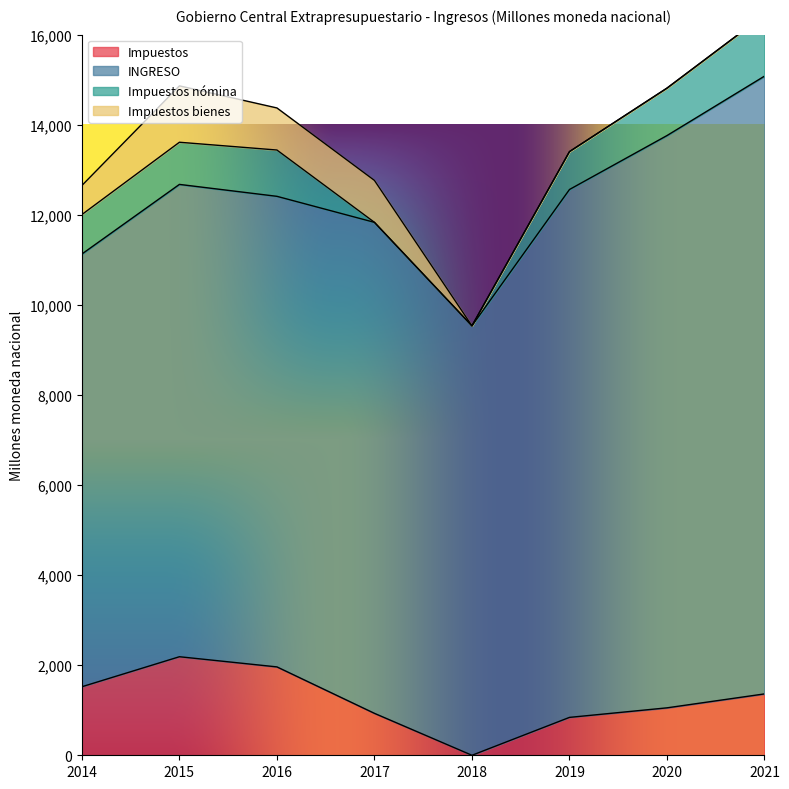

True or false: INGRESO and Impuestos bienes intersect in this chart.

False